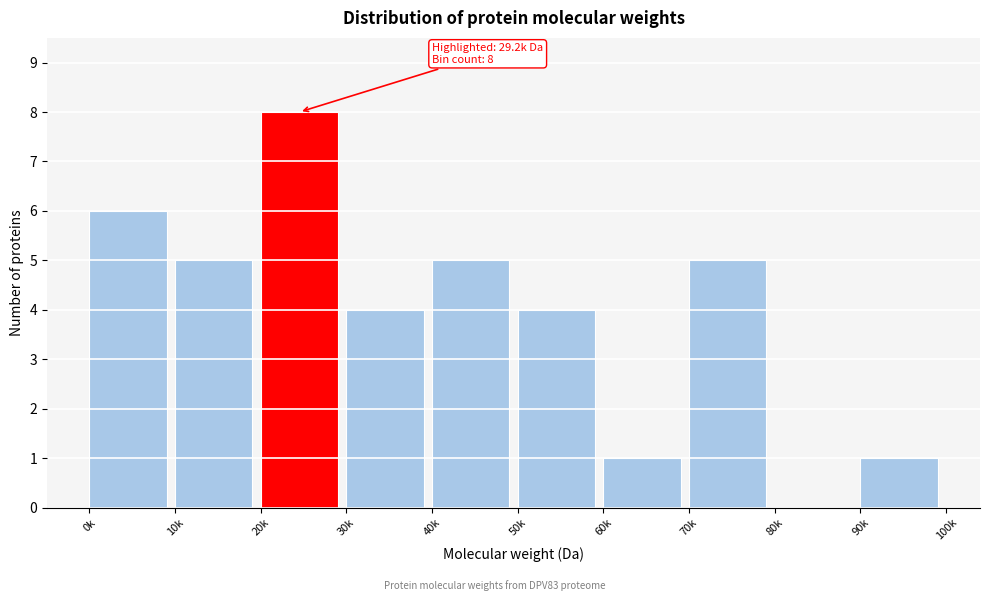

Reading left to right, extract all data points from this chart.

0k=6	10k=5	20k=8	30k=4	40k=5	50k=4	60k=1	70k=5	80k=0	90k=1